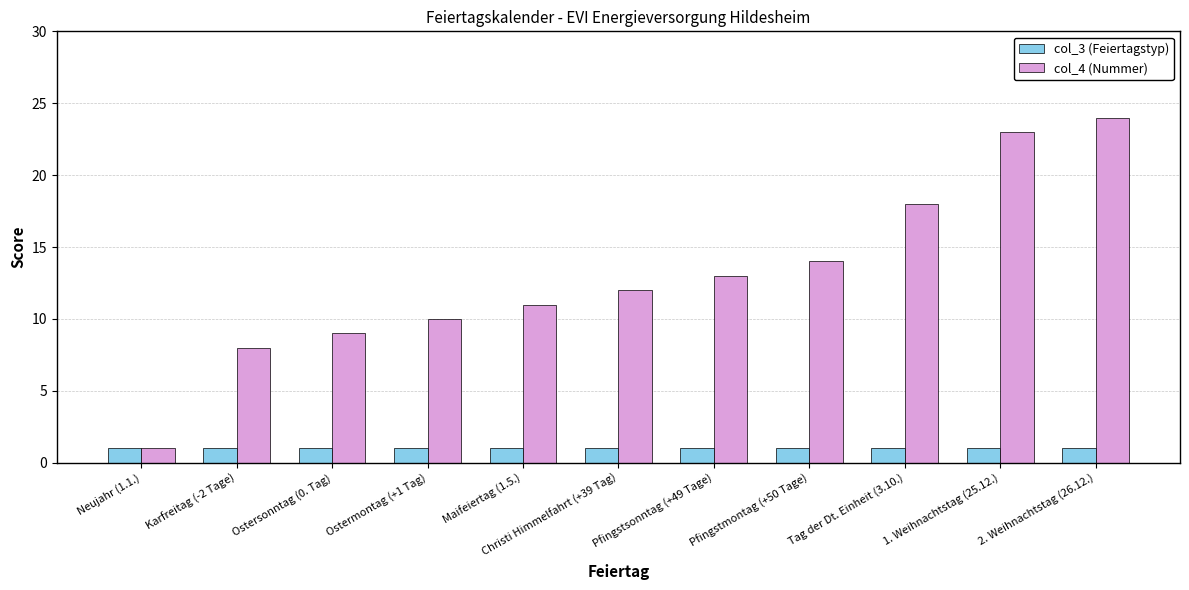

True or false: col_4 (Nummer) has a value of 17 at Ostermontag (+1 Tag).

False